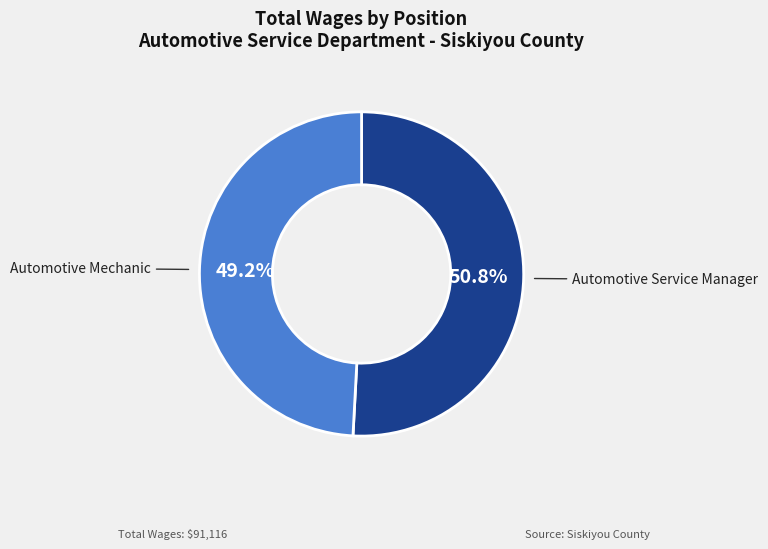

Is there a majority slice in this chart?

Yes